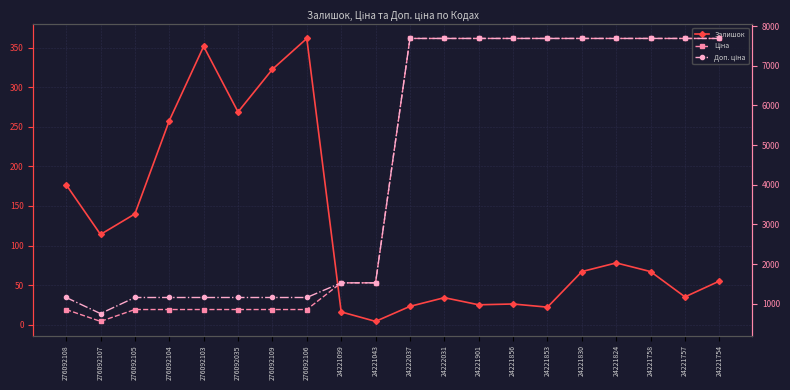

At how many categories does at least one series exceed 6794?

10